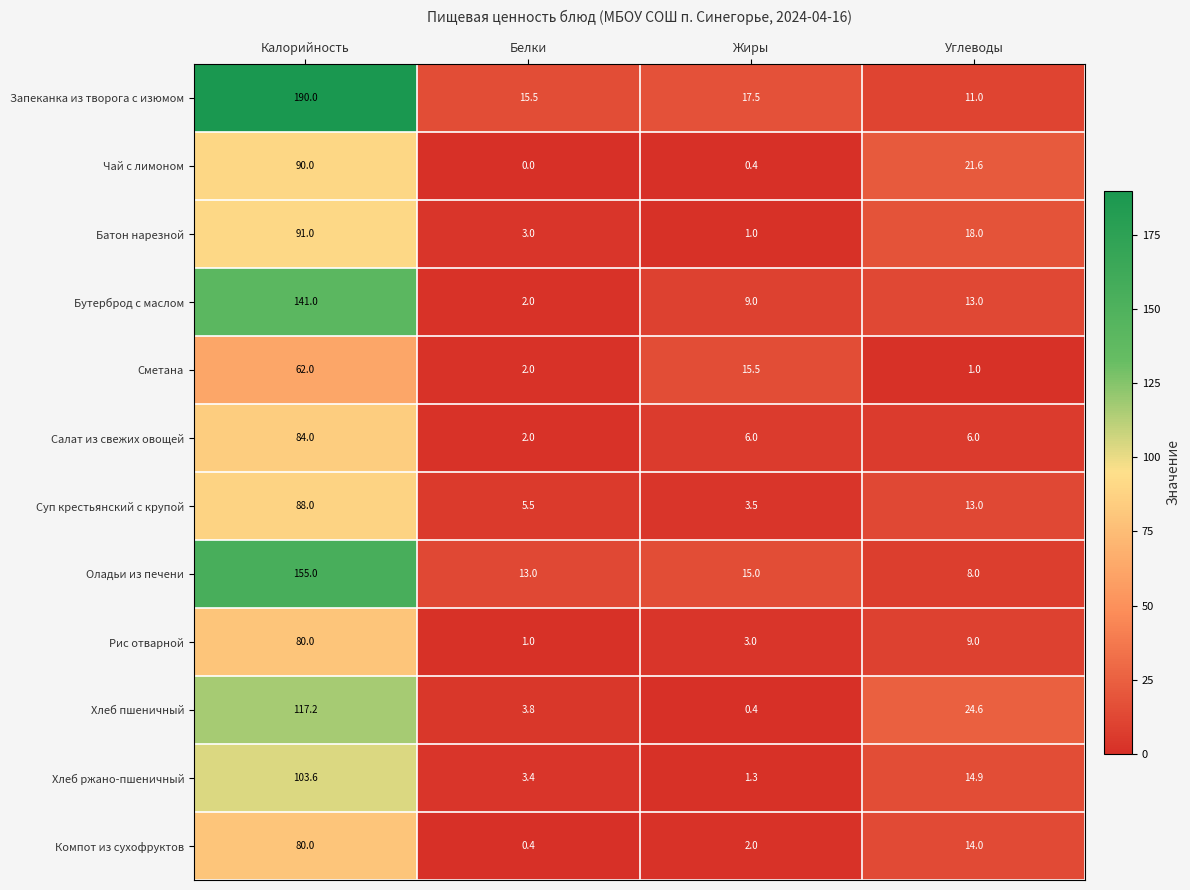

What is the maximum value for Хлеб пшеничный?

117.2